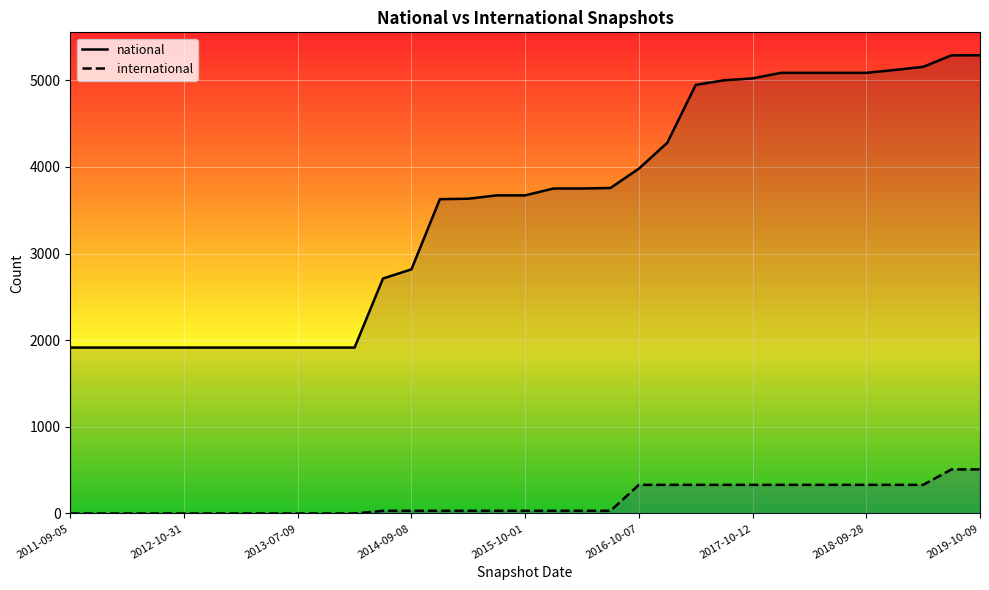

How many data points in national are less than 3672?

15